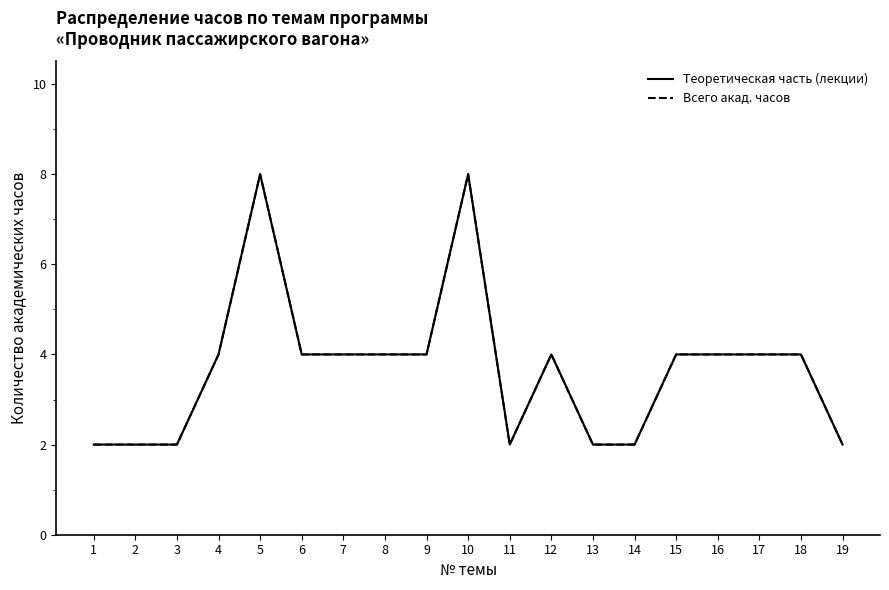

Does the chart display data point markers on the line(s)?

No